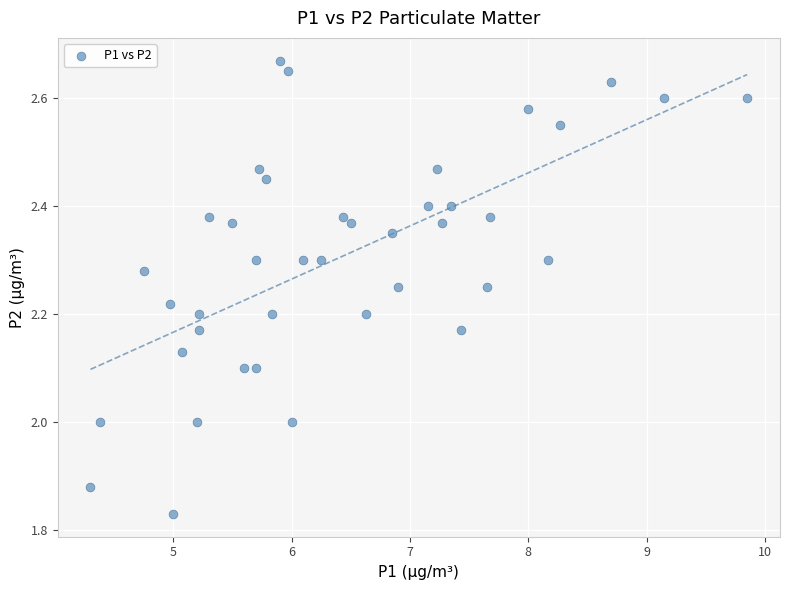

What is the range of Y values (max minus min)?

0.8